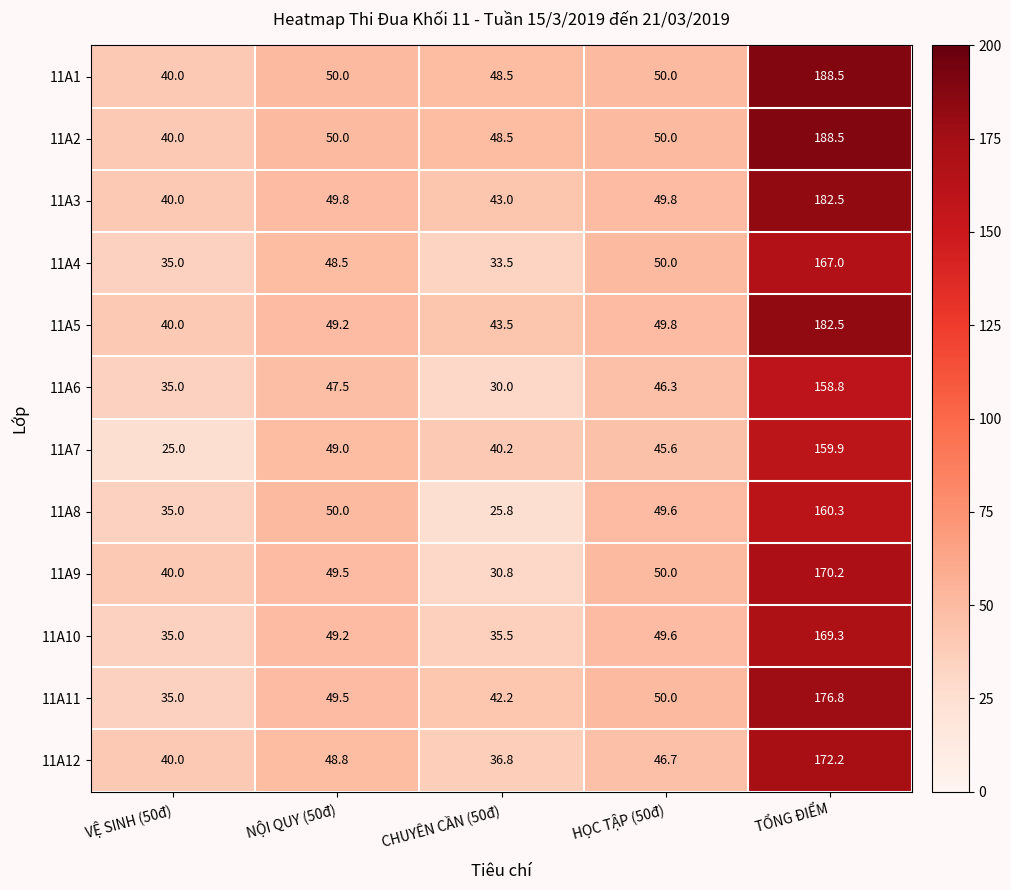

Which series changed the most between VỆ SINH (50đ) and NỘI QUY (50đ)?

11A7